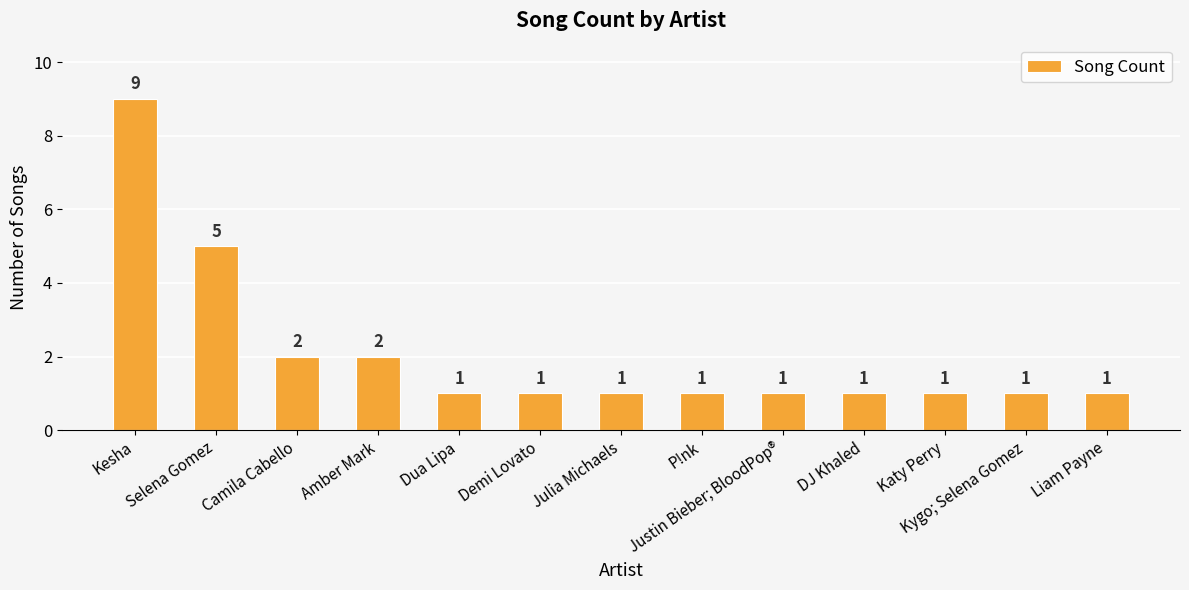

Approximately how many times larger is the value at Demi Lovato compared to P!nk?

1.0